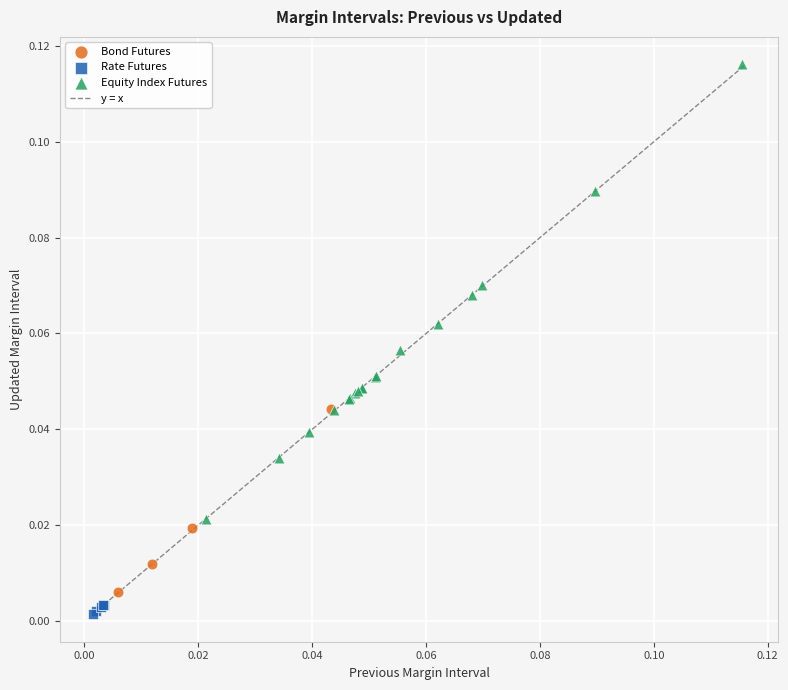

Which series has the widest spread of Y values?

Equity Index Futures